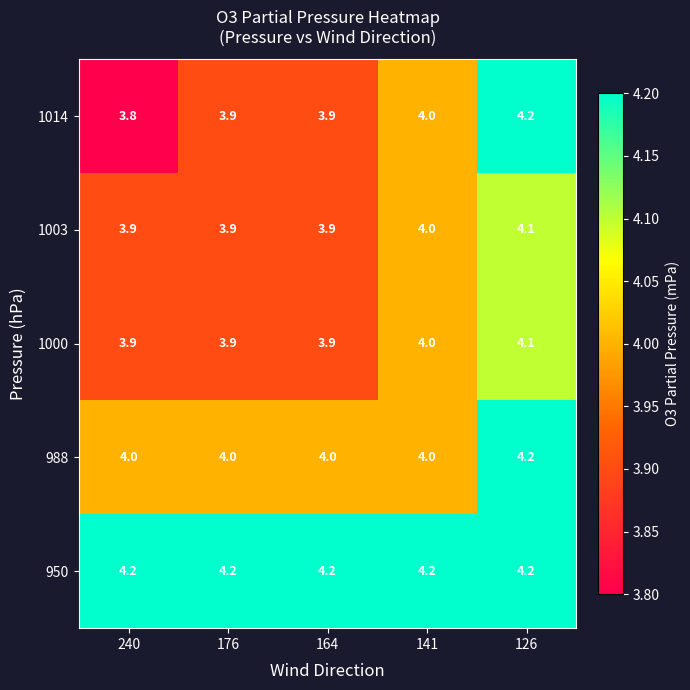

The 988 series shows 1.6 at 176. True or false?

False